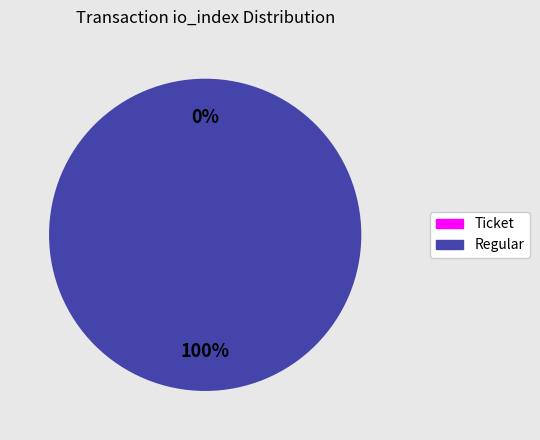

To the nearest percent, what portion does Regular (io_index=24) represent?

100%